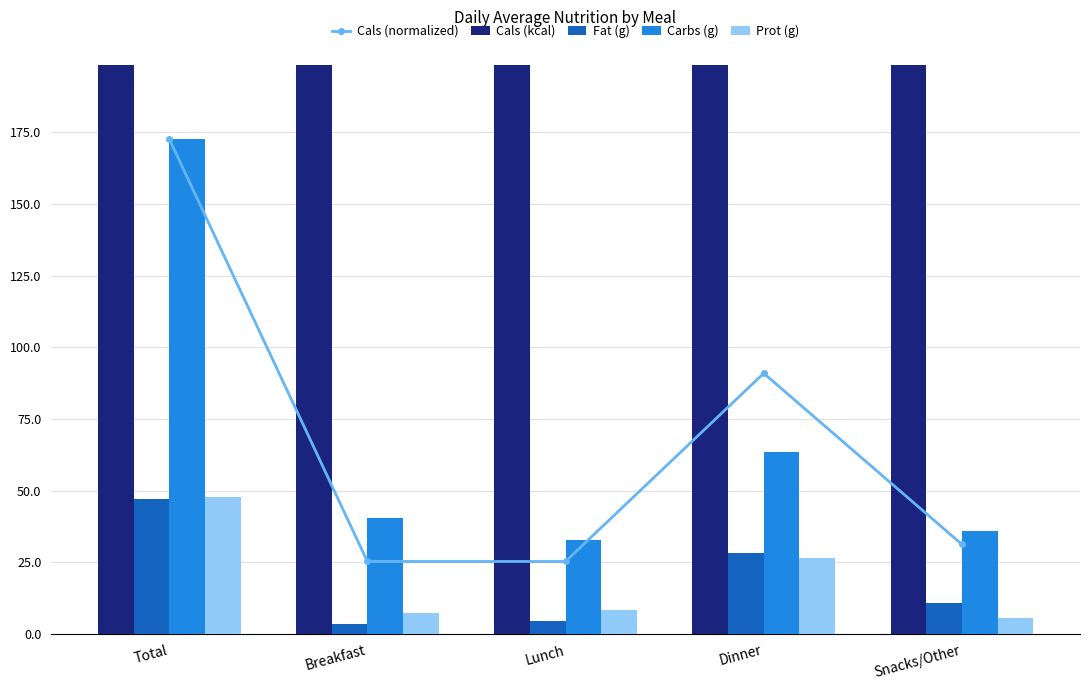

At how many categories does at least one series exceed 226?

3